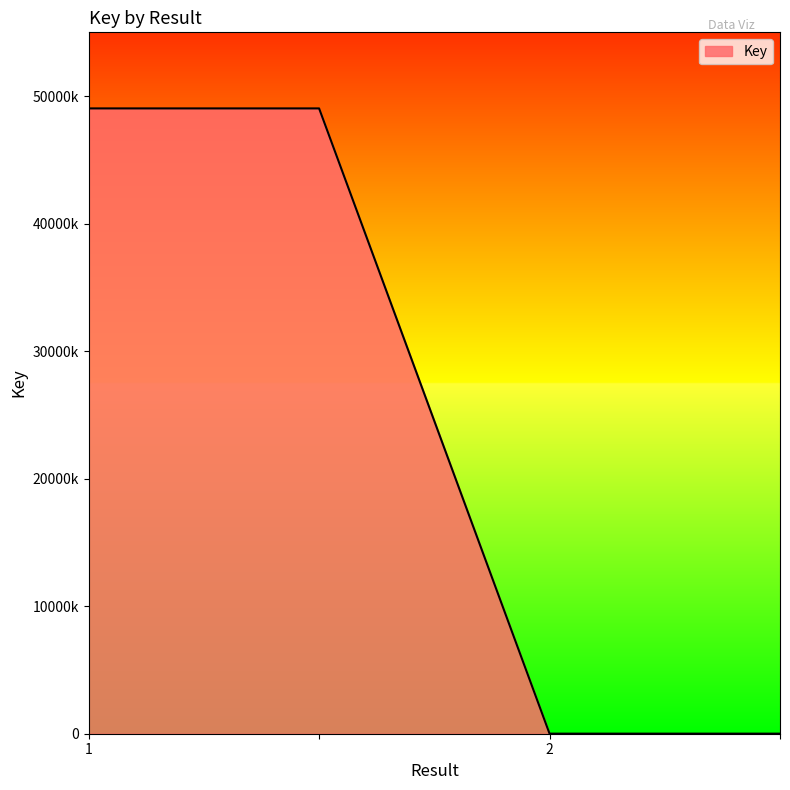

Which category has the highest value across all series?

1